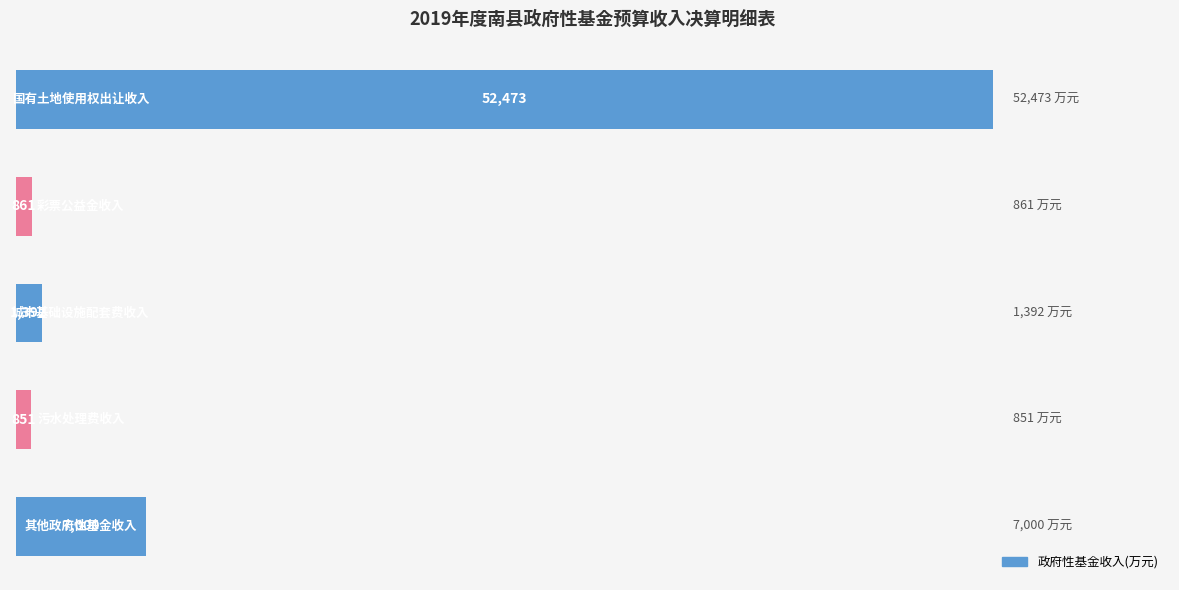

What is the sum of all values?

62577